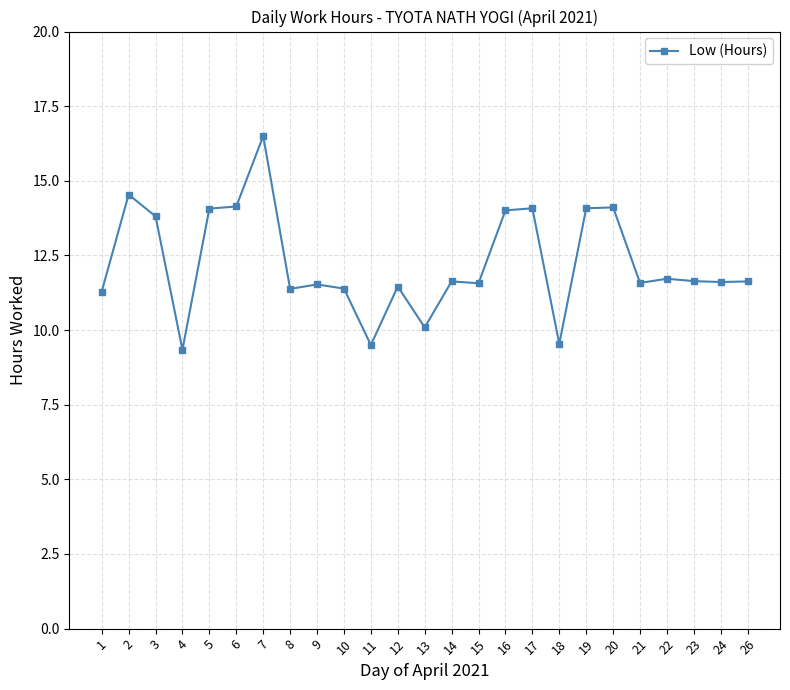

At which category does the data reach its first local valley?

4